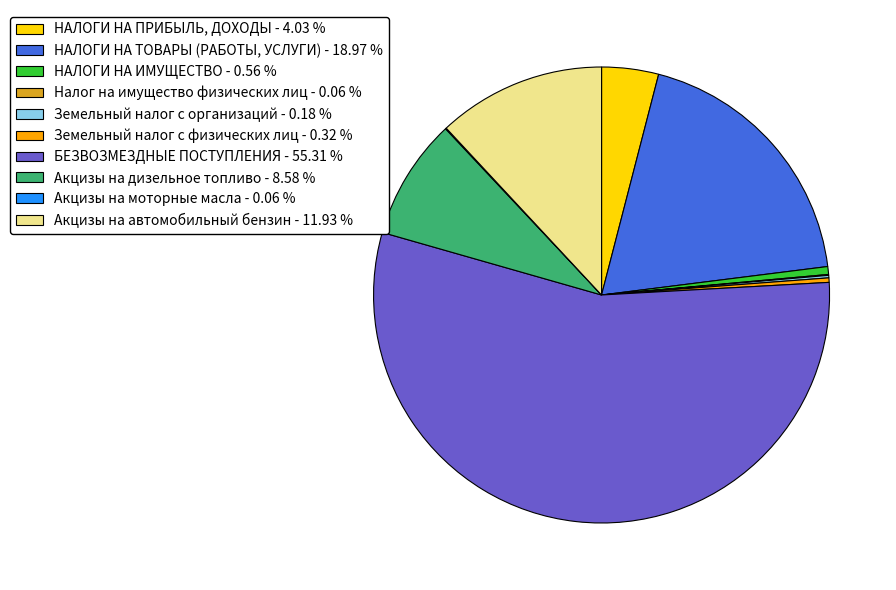

Is there a majority slice in this chart?

Yes